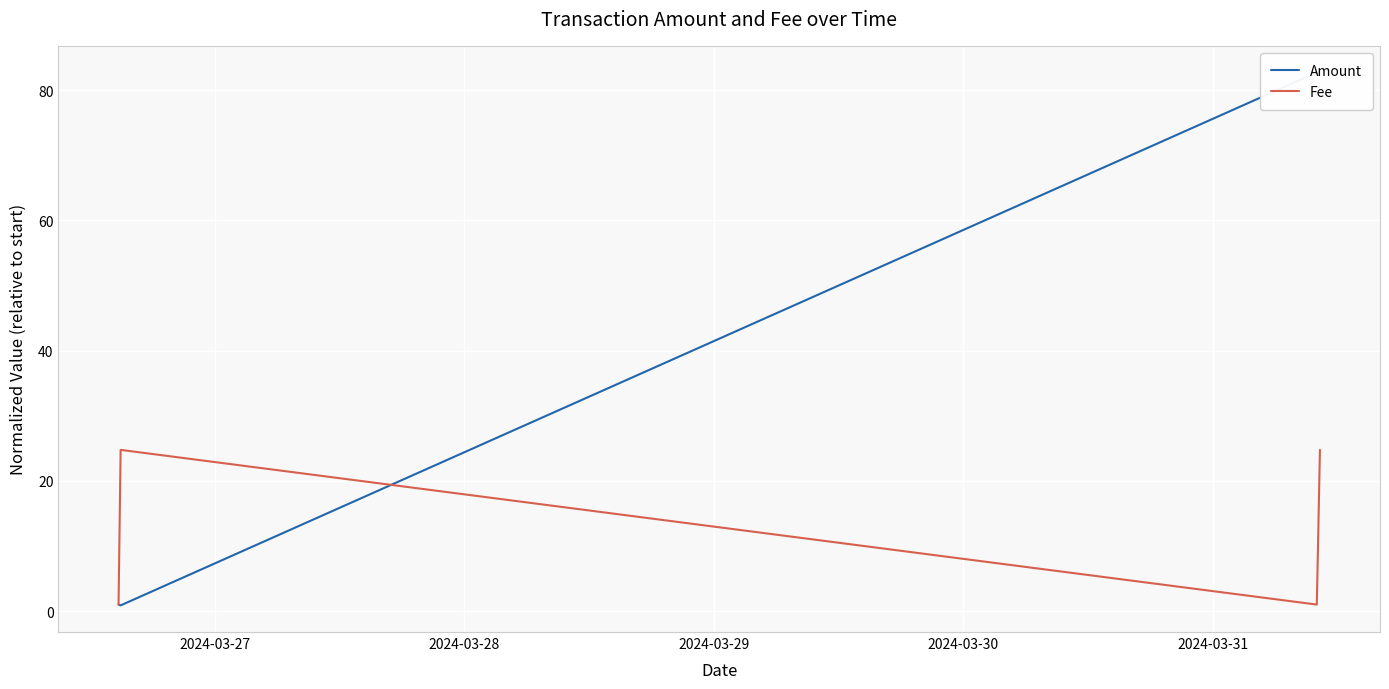

What is the maximum value for Fee?

24.8